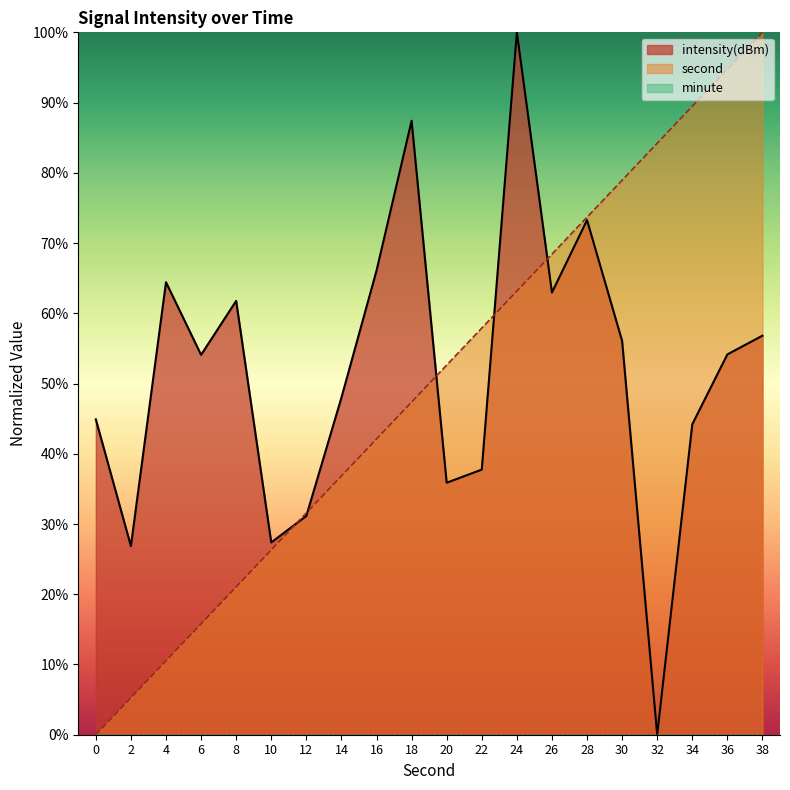

What is the difference between the maximum and minimum values in the second series?

100.0